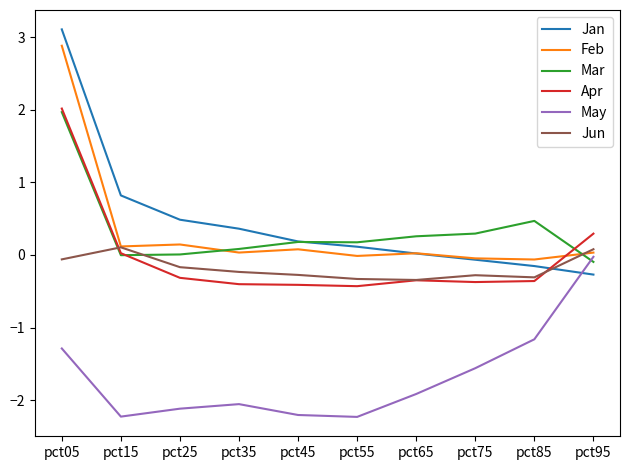

What is the sum of all Jan values?

4.6